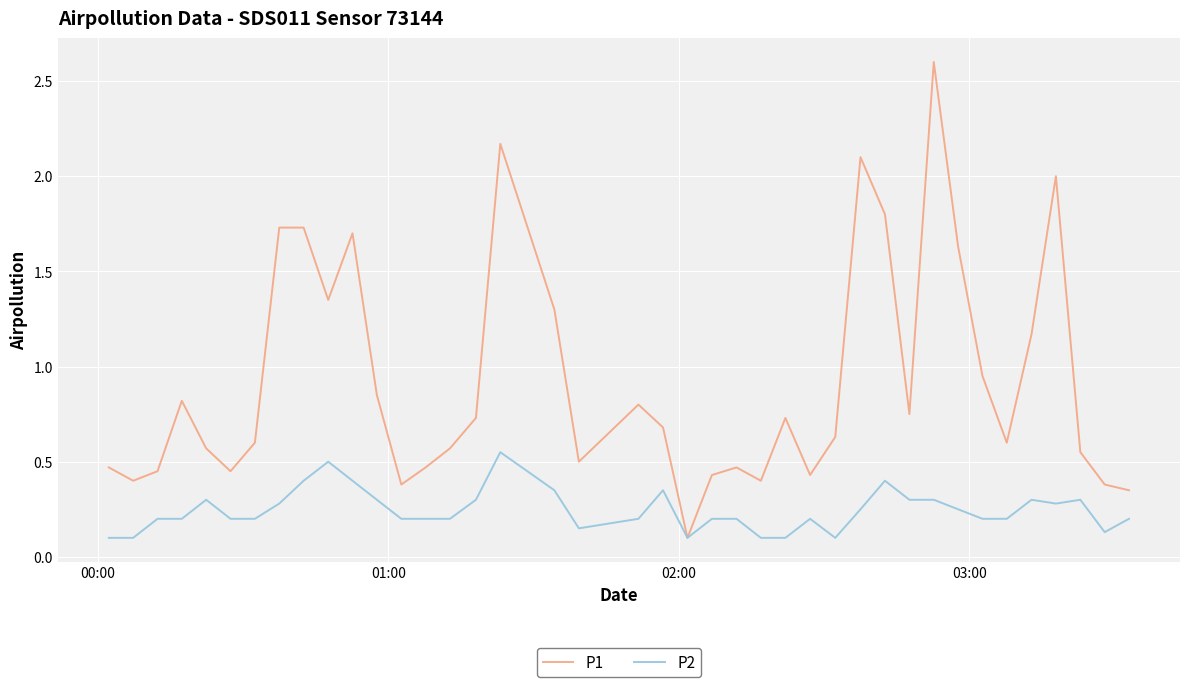

List the series in order of their peak value, lowest first.

P2, P1